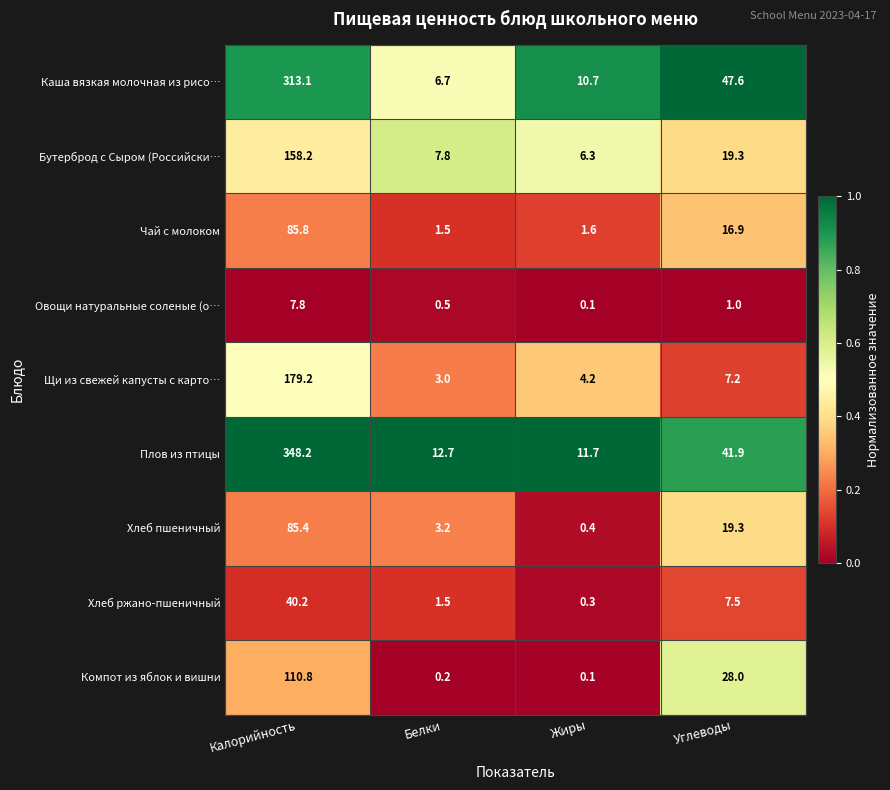

Which series has the largest range (max minus min)?

Плов из птицы